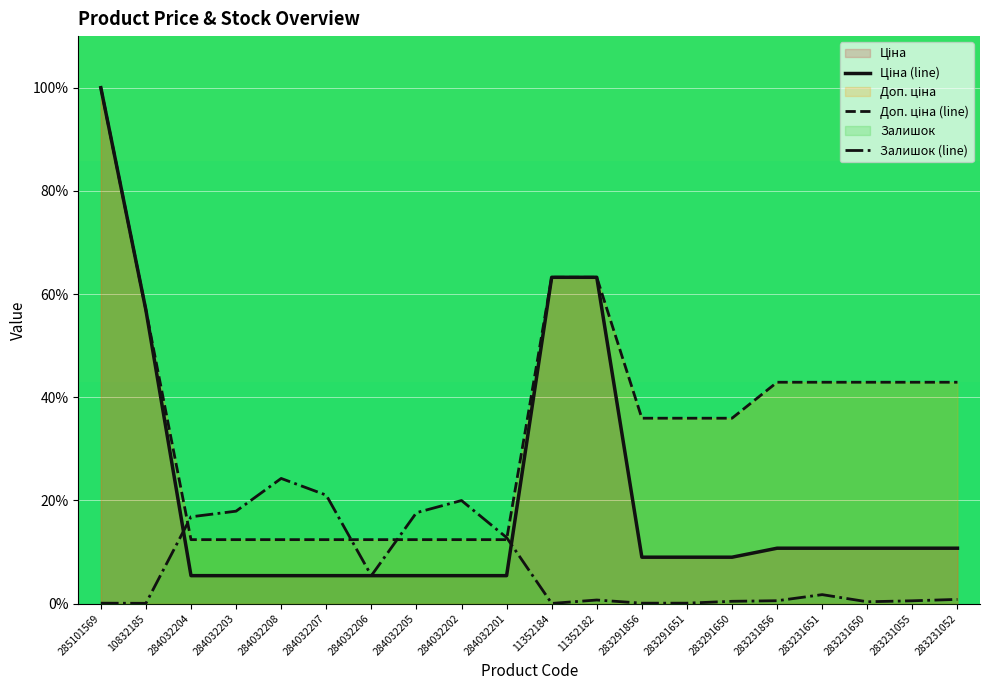

What is the label of the 11th point from the left?

11352184